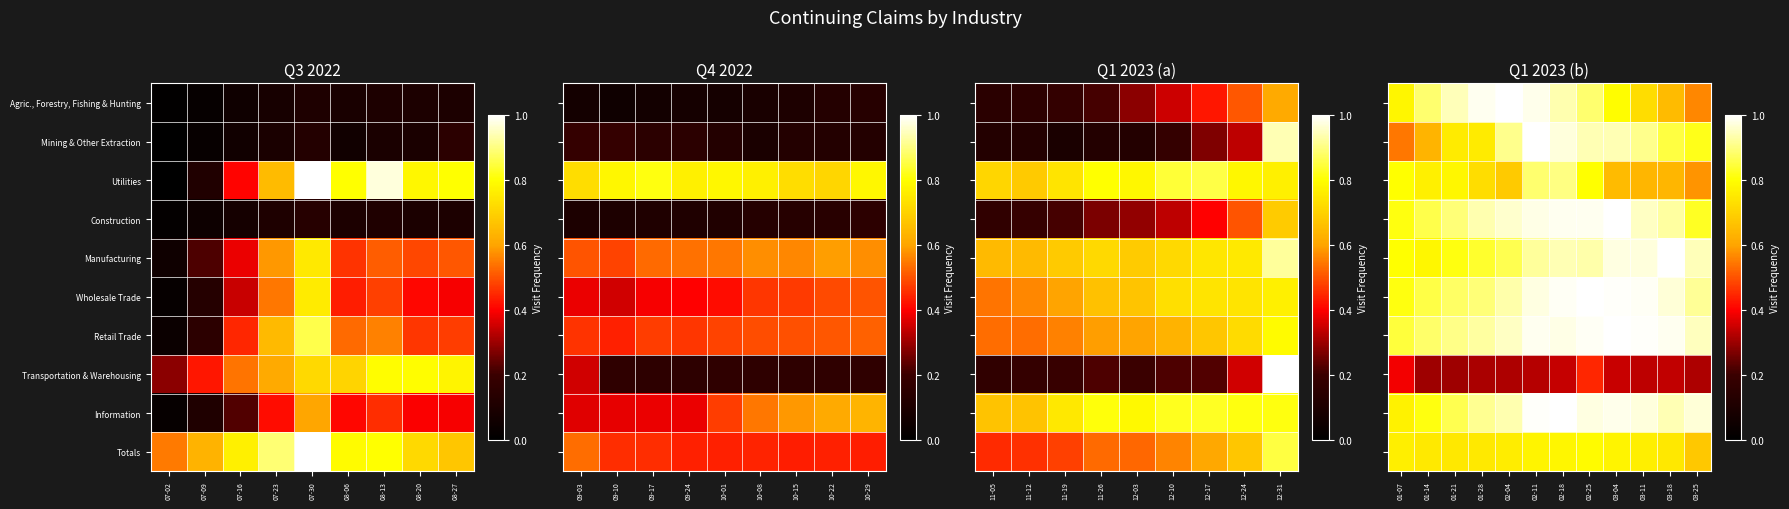

Which has a higher value, 07-30 or 08-27?

07-30